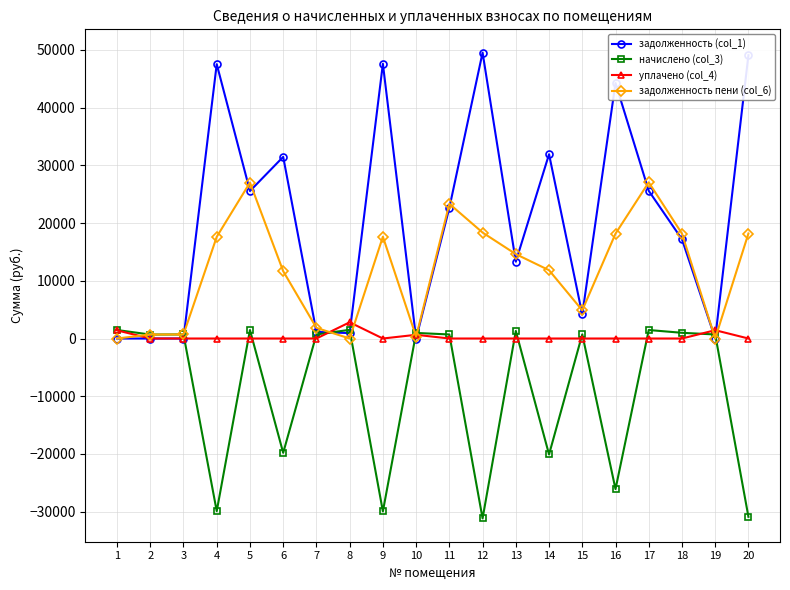

What is the maximum value shown in the chart?

49517.5